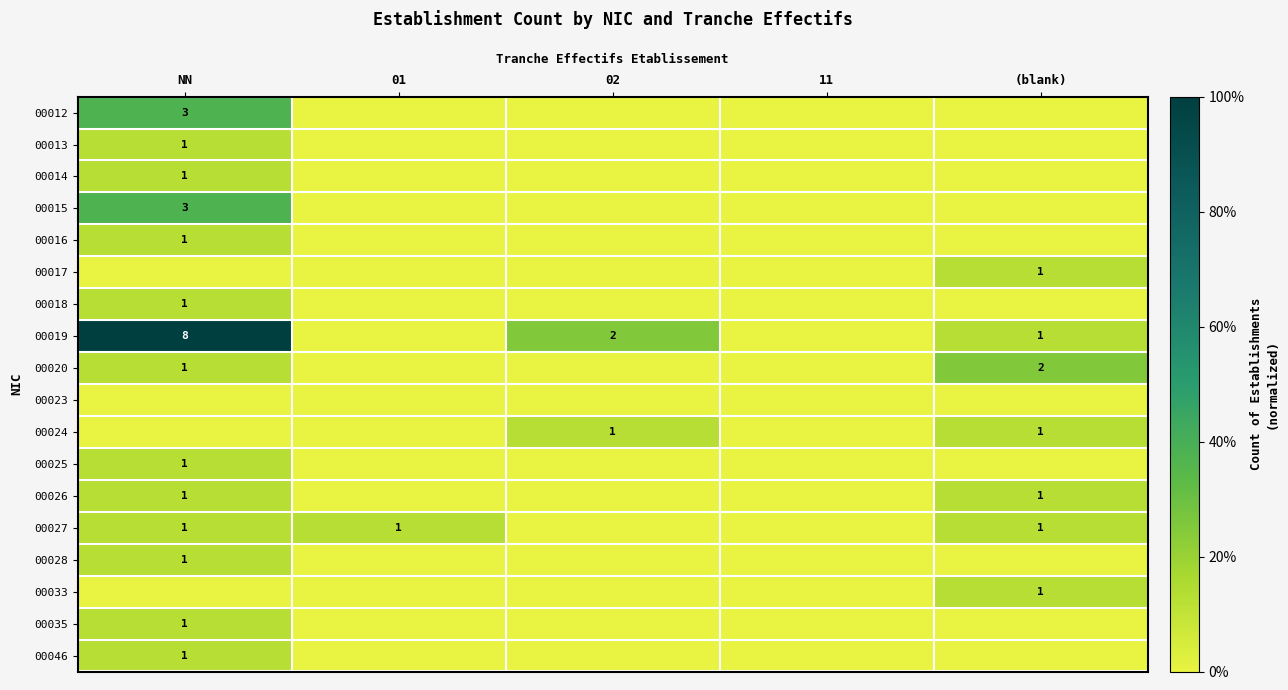

True or false: 00026 has a value of 1 at (blank).

True